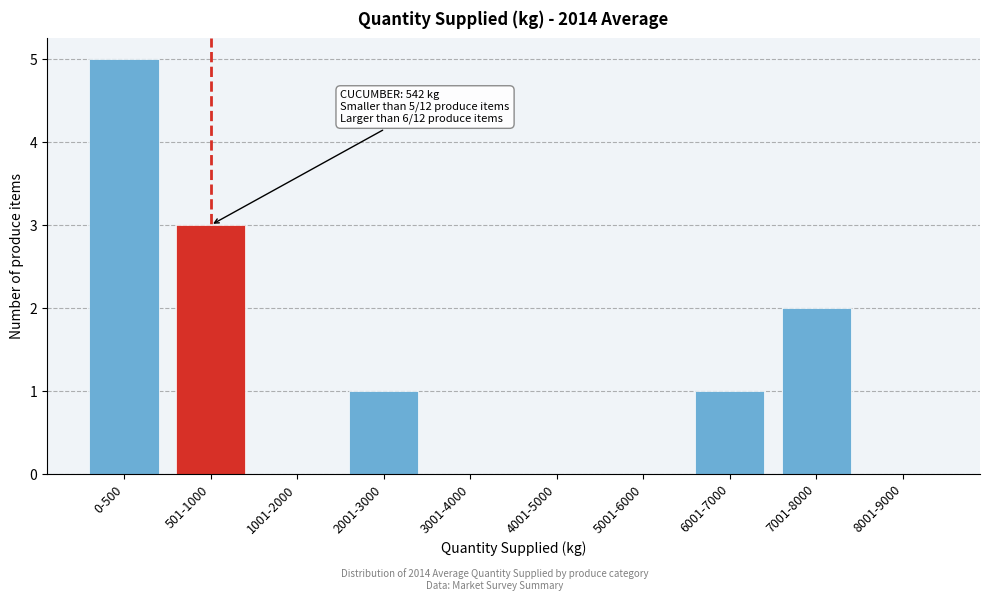

Reading left to right, what are all the values shown in this chart?

0-500=5	501-1000=3	1001-2000=0	2001-3000=1	3001-4000=0	4001-5000=0	5001-6000=0	6001-7000=1	7001-8000=2	8001-9000=0